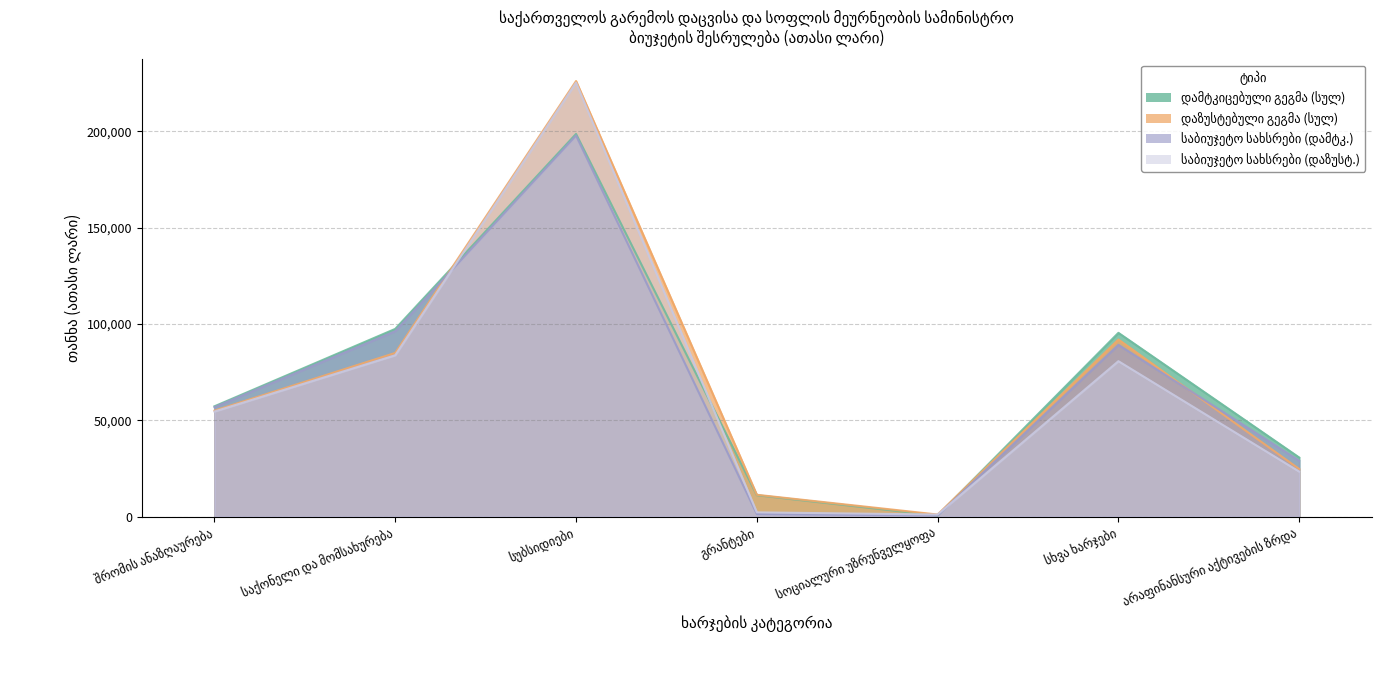

Which series ends up on top after the final intersection of საბიუჯეტო სახსრები (დაზუსტ.) and საბიუჯეტო სახსრები (დამტკ.)?

საბიუჯეტო სახსრები (დამტკ.)